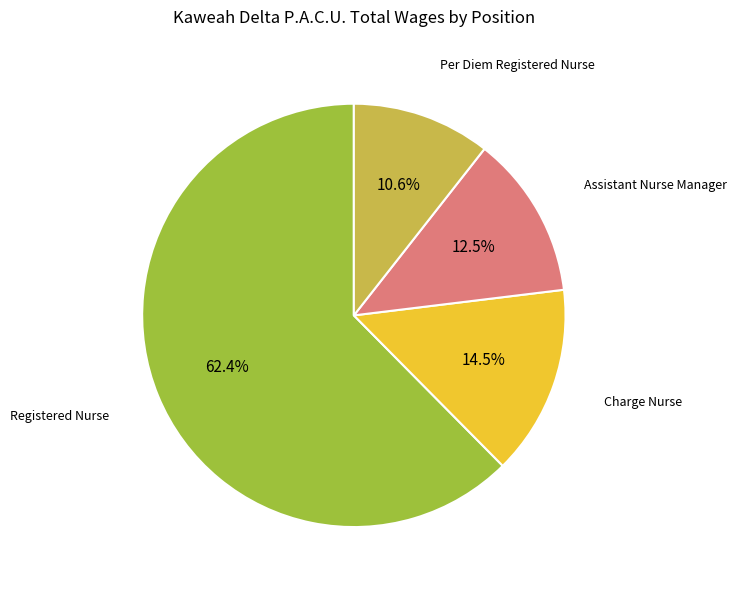

Is there any slice that represents more than half of the pie?

Yes